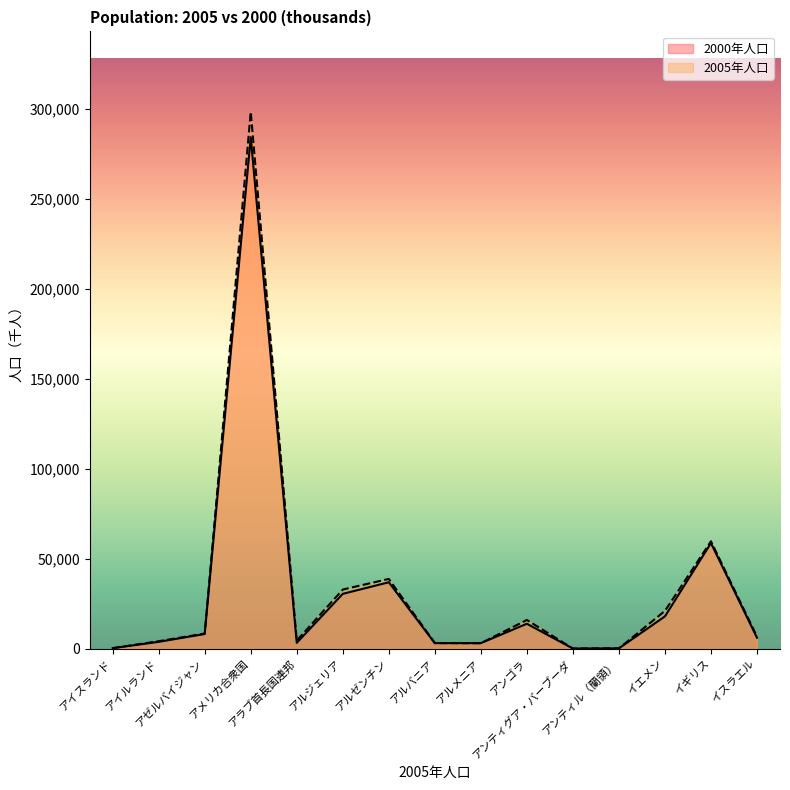

True or false: 2005年人口 has more than 2 interior local peaks.

True